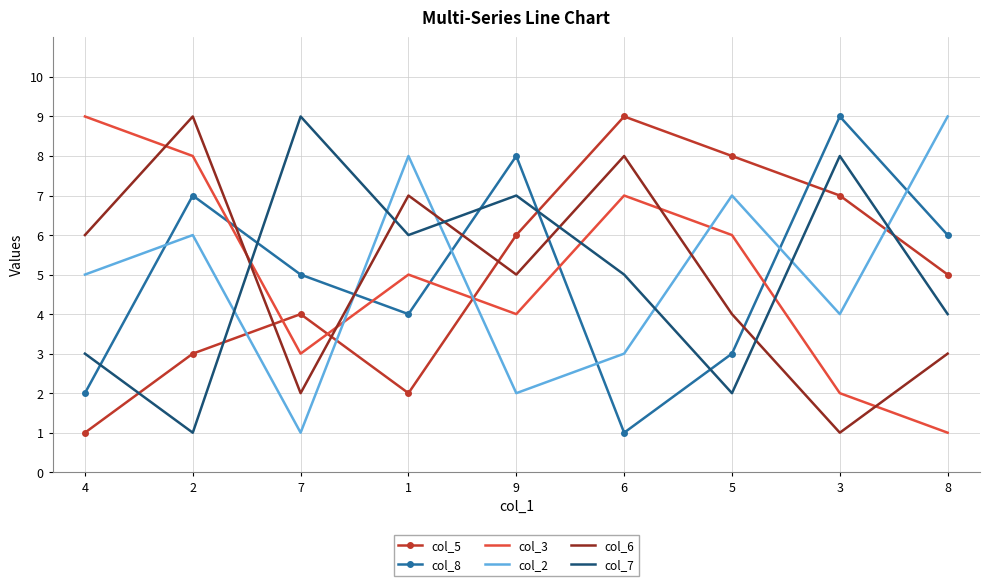

In col_5, how many points are lower than both neighbors (excluding endpoints)?

1